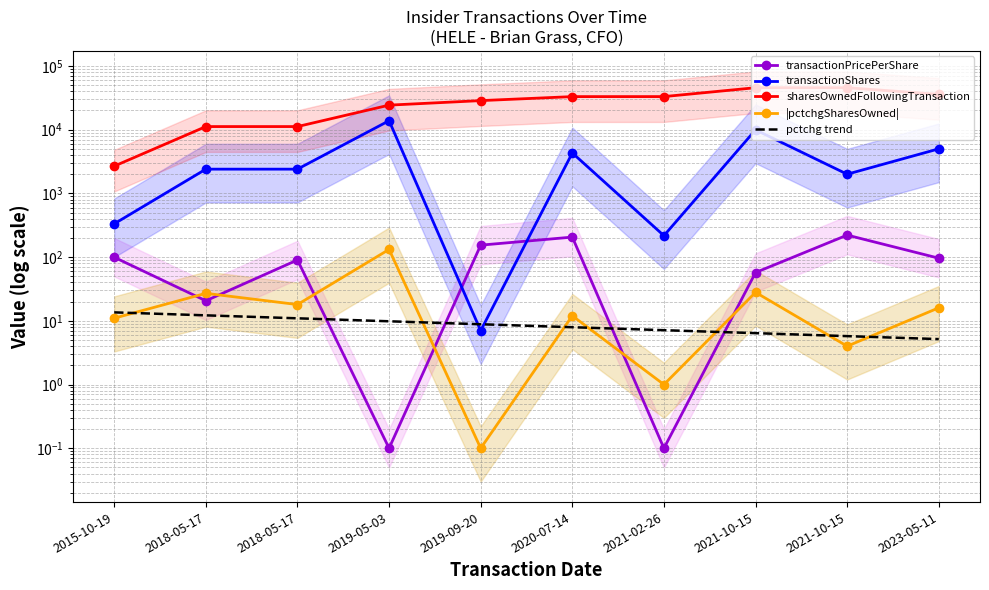

What is the sum of all pctchg trend values?

87.8